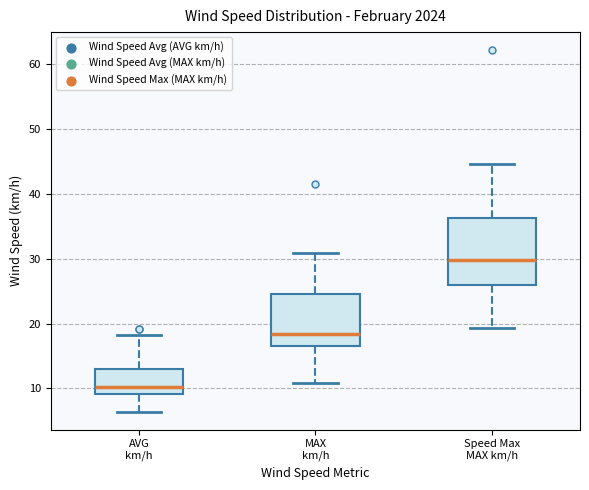

Which box has the highest median line?

Speed Max MAX km/h